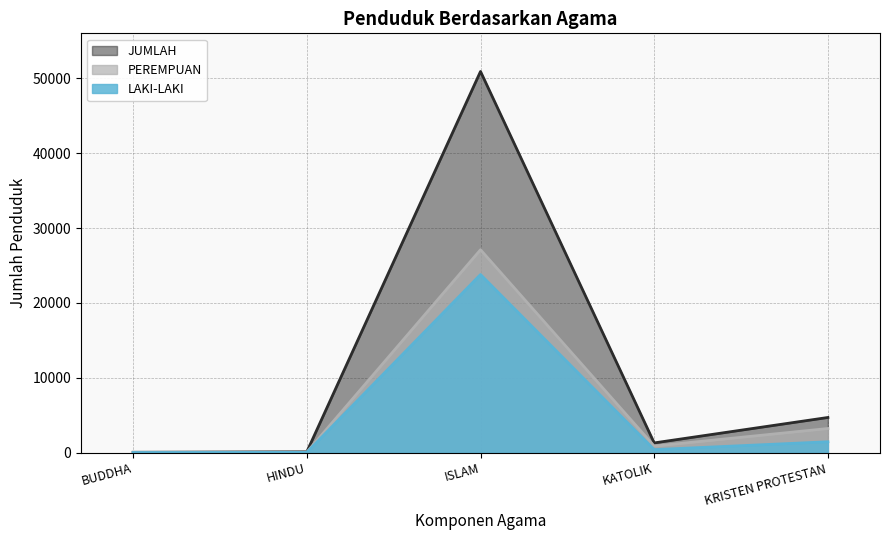

What position from the left is KRISTEN PROTESTAN?

5